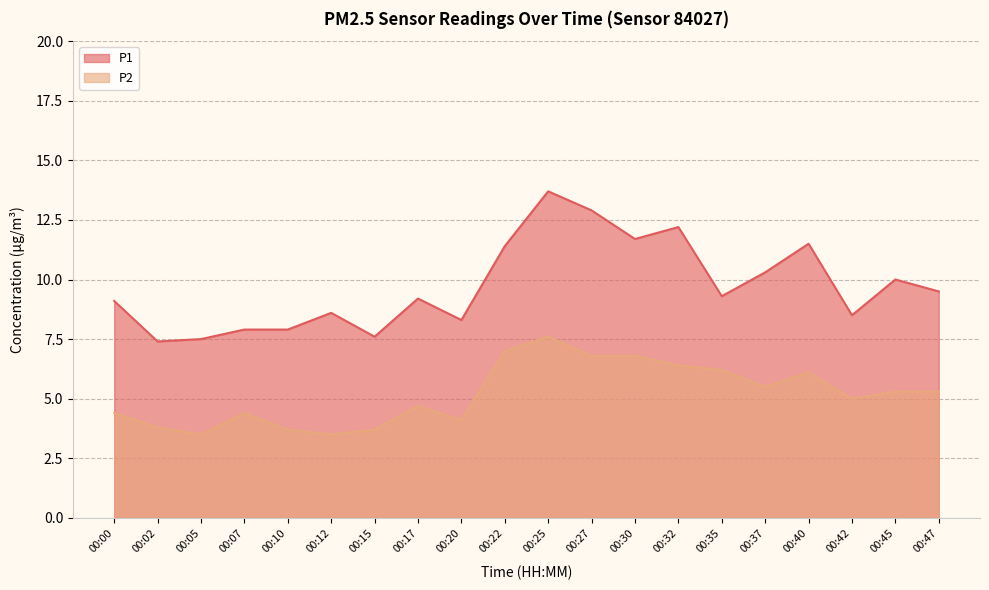

List the series in order of their overall mean, lowest first.

P2, P1